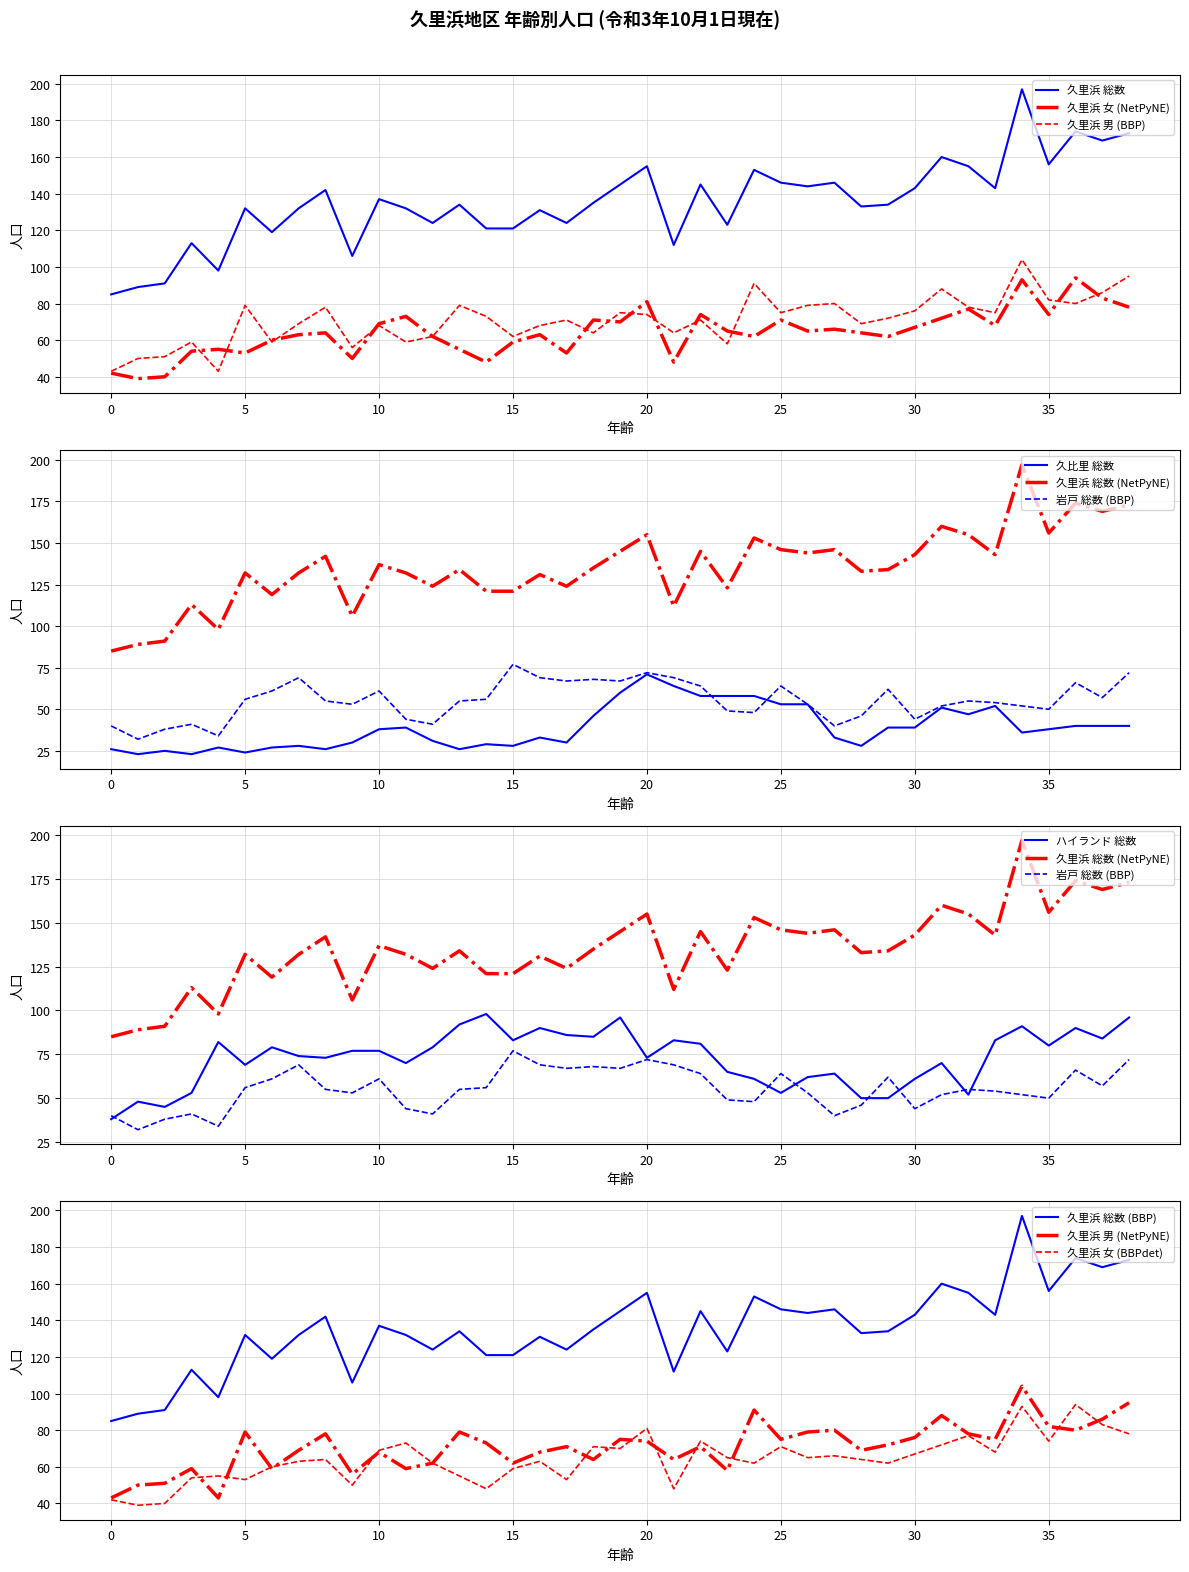

What is the total value across all series at 25?

462